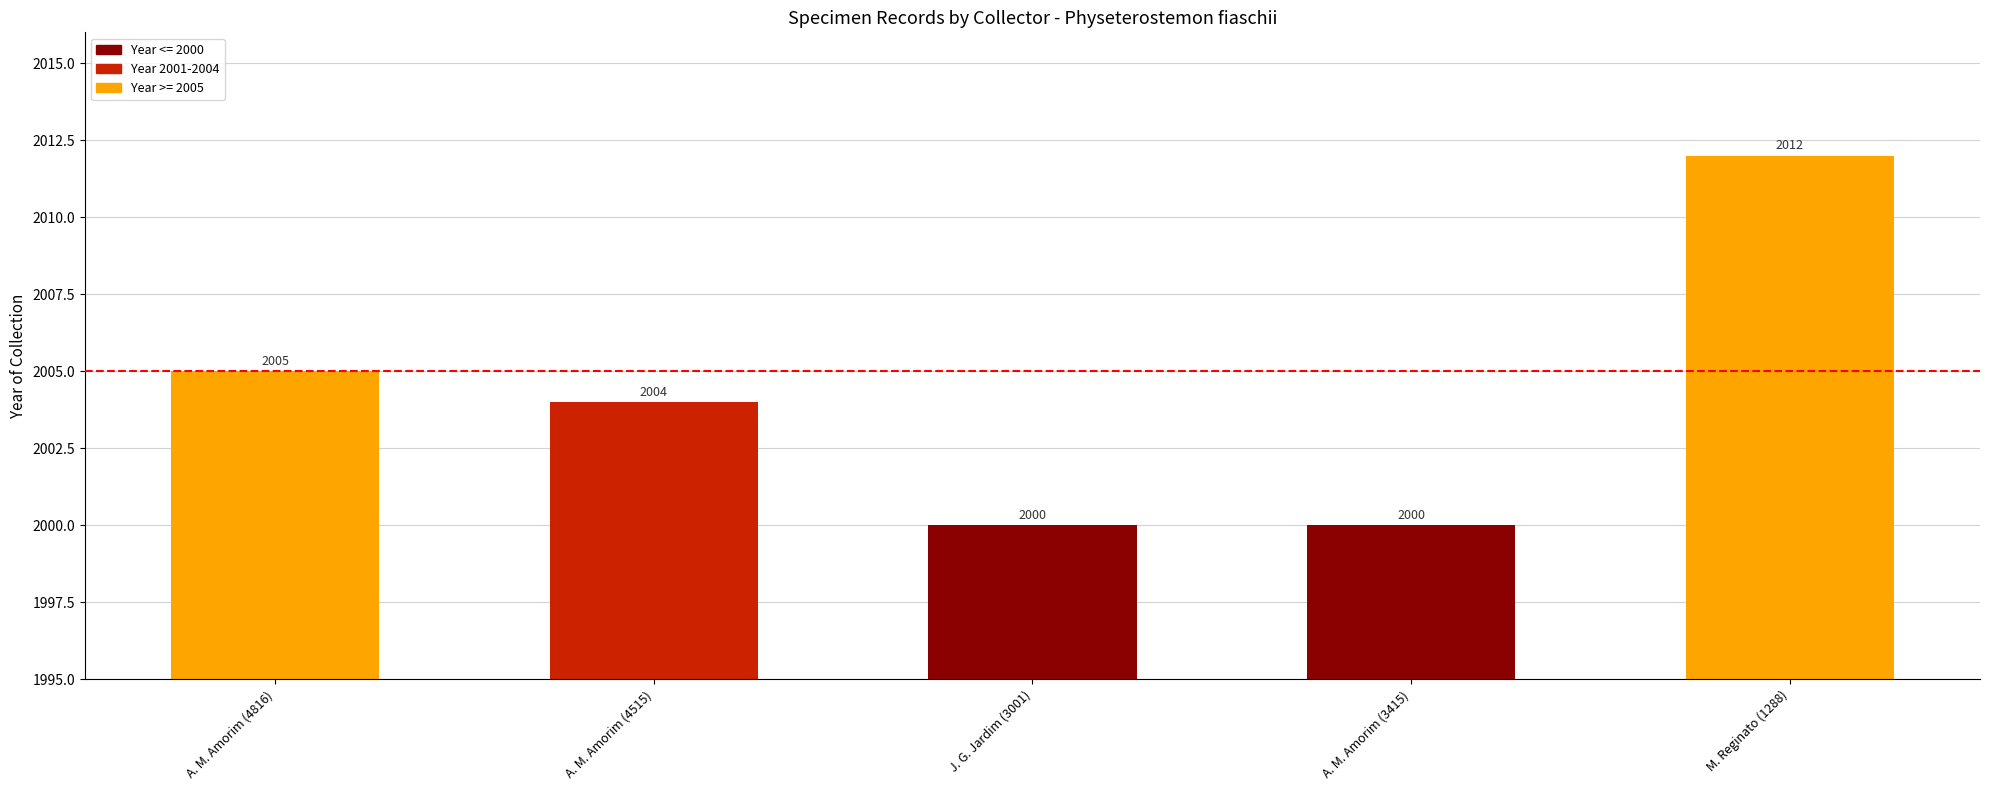

Is it true that the value at A. M. Amorim (4515) is 3173?

False